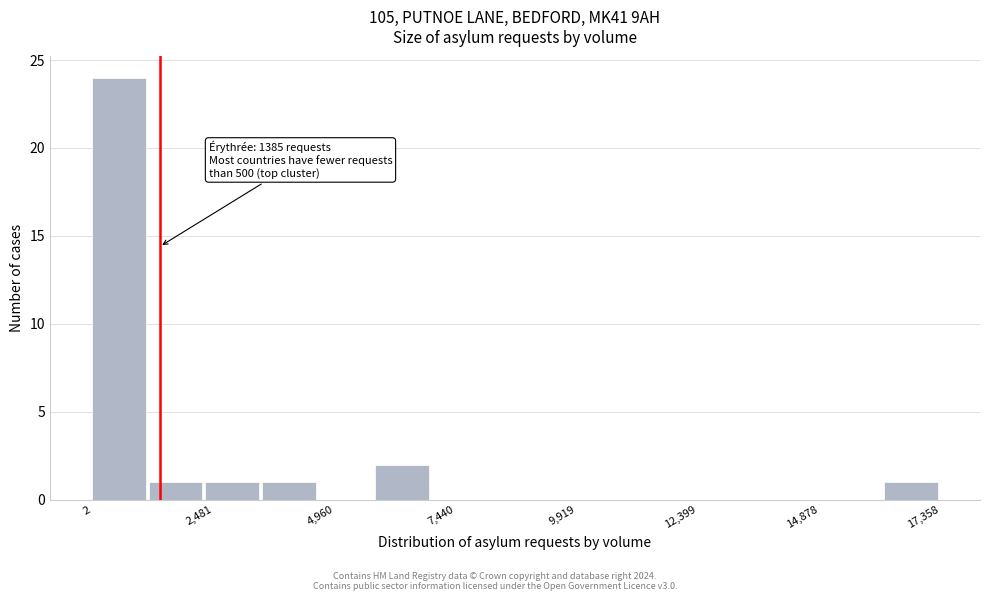

Around what value on the x-axis is the tallest bar? Give the approximate position of its centre, as read against the axis.

500